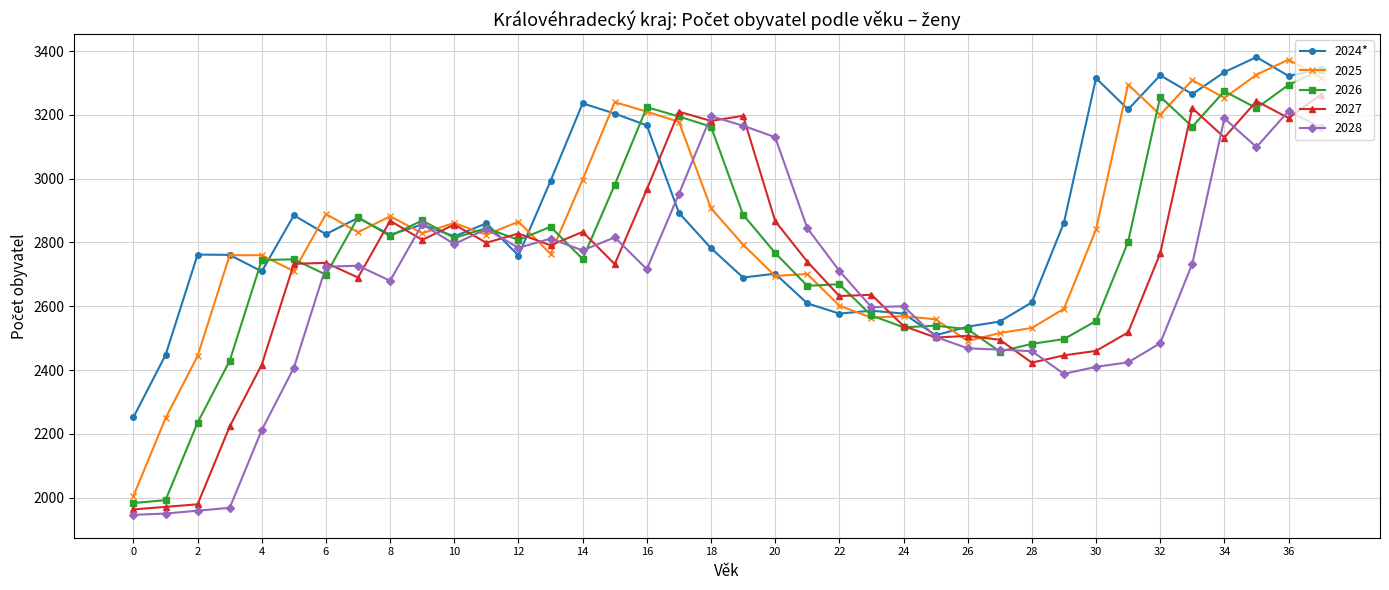

What is the value of the 2027 point at the 5th from the left?

2417